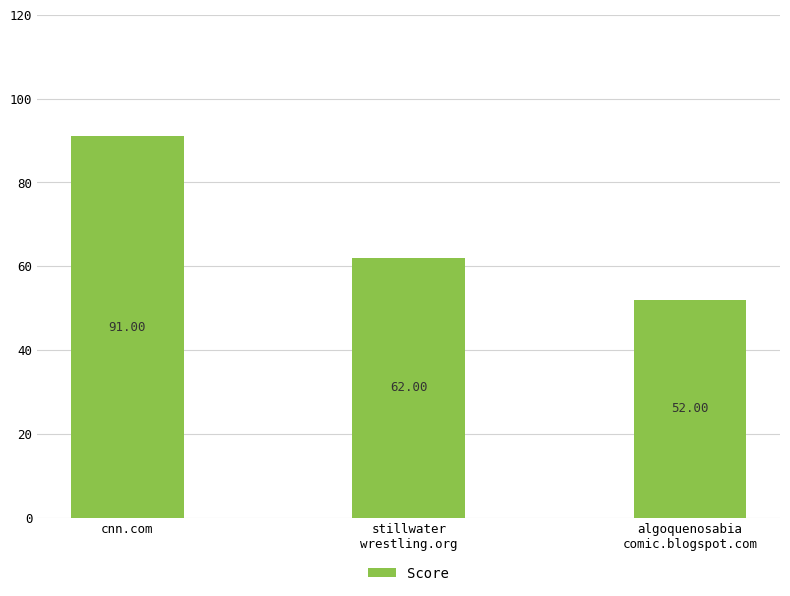

True or false: the data shows 88 at algoquenosabia
comic.blogspot.com.

False